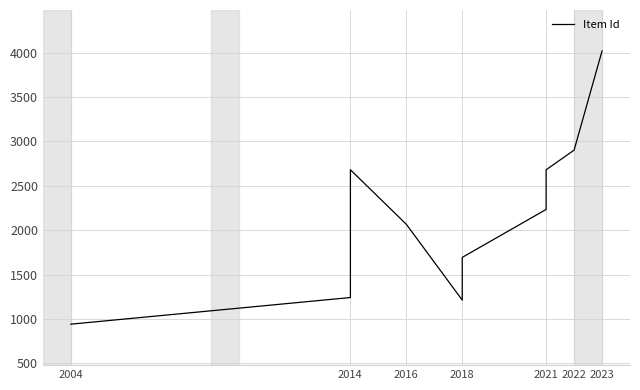

What is the label of the 7th point from the right?

2018